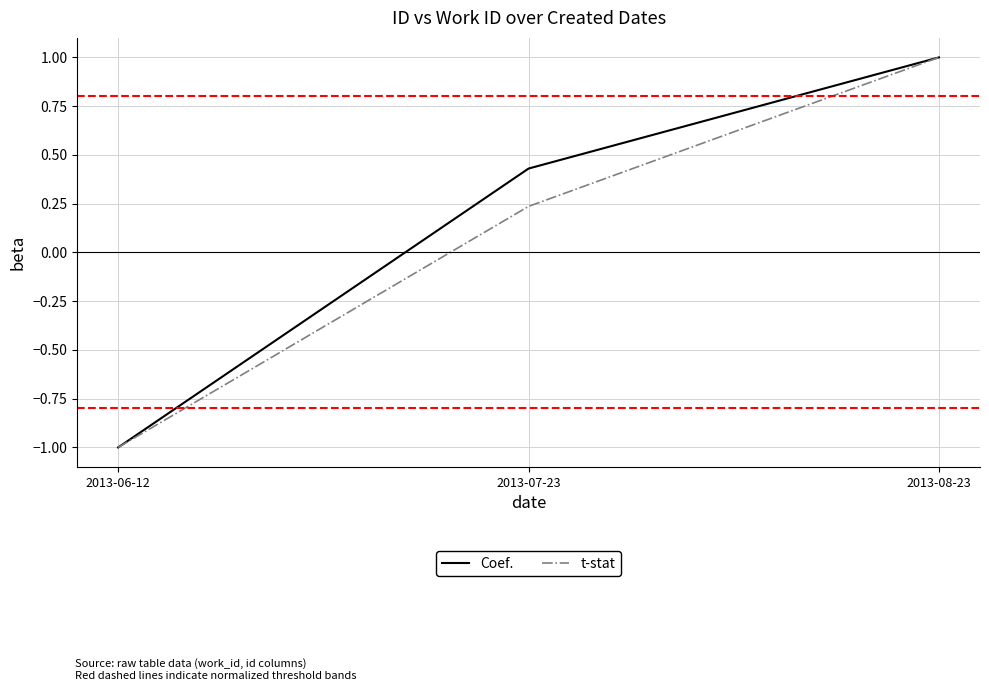

List the labels in order of Coef. value, largest first.

2013-08-23, 2013-07-23, 2013-06-12